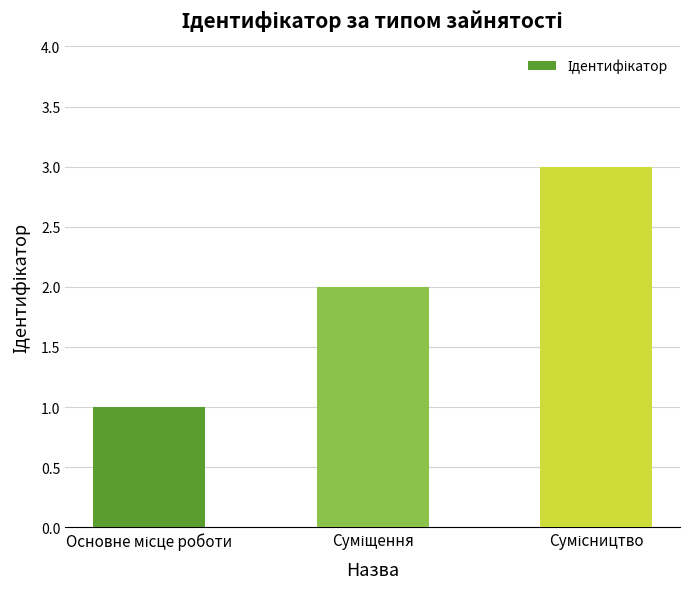

What is the maximum value shown in the chart?

3